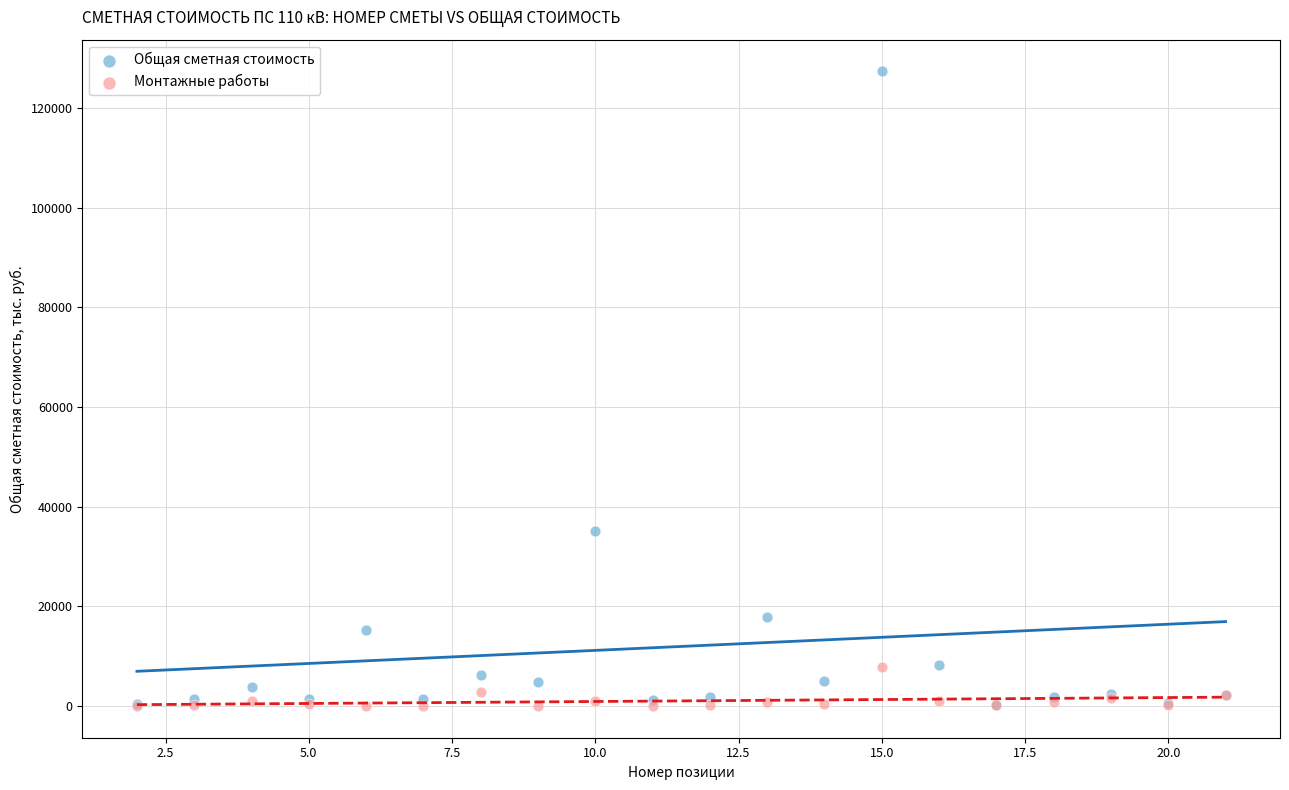

In the Общая сметная стоимость series, what Y value is closest to 63745?

35143.7